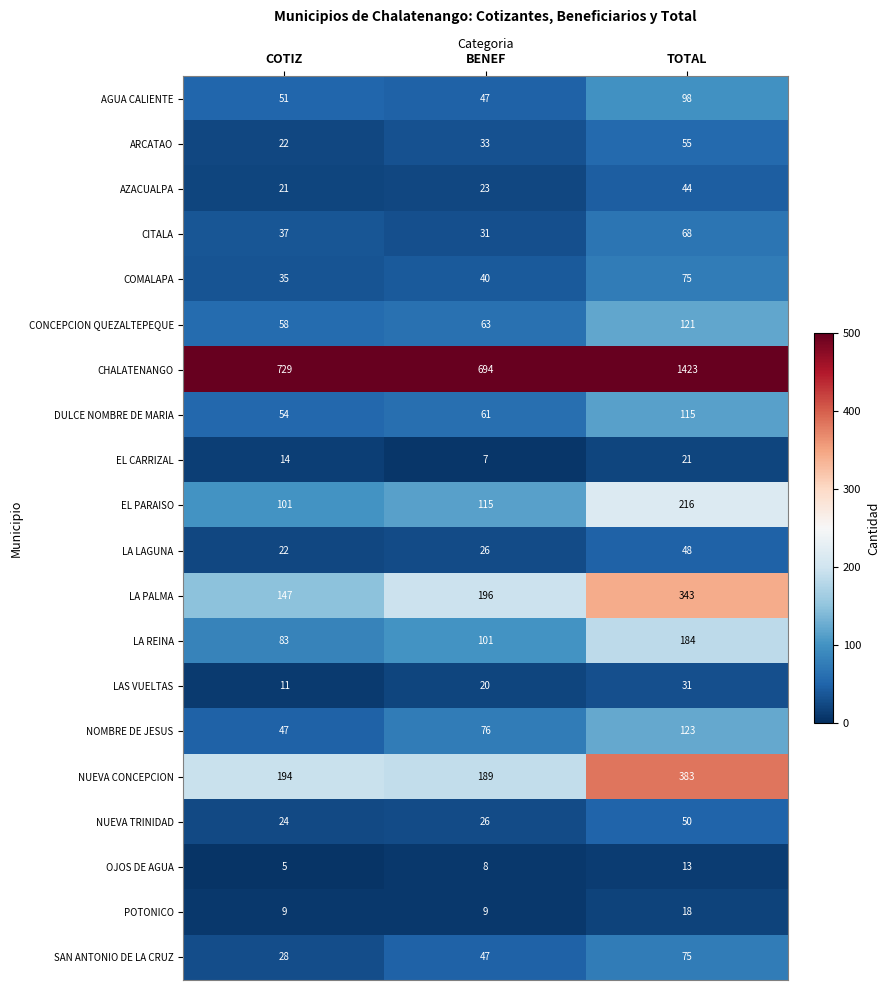

Which series has the widest spread of values?

CHALATENANGO